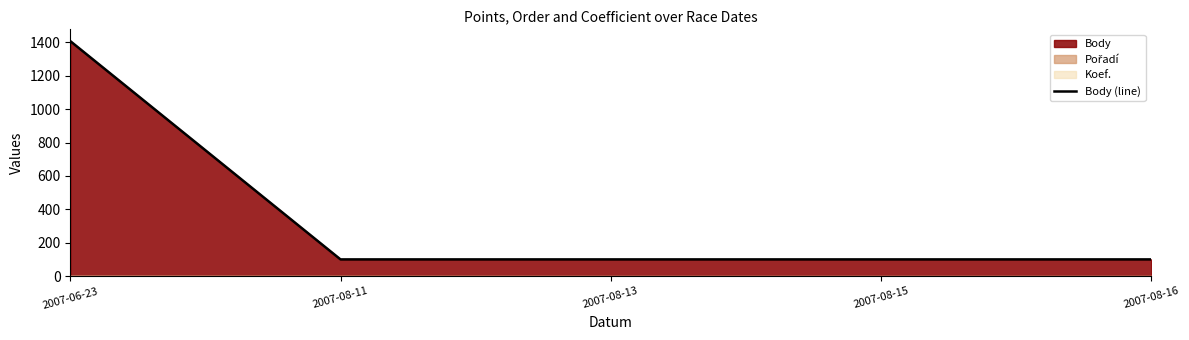

Reading left to right, what are all the values shown in this chart?

1407	101	101	101	101